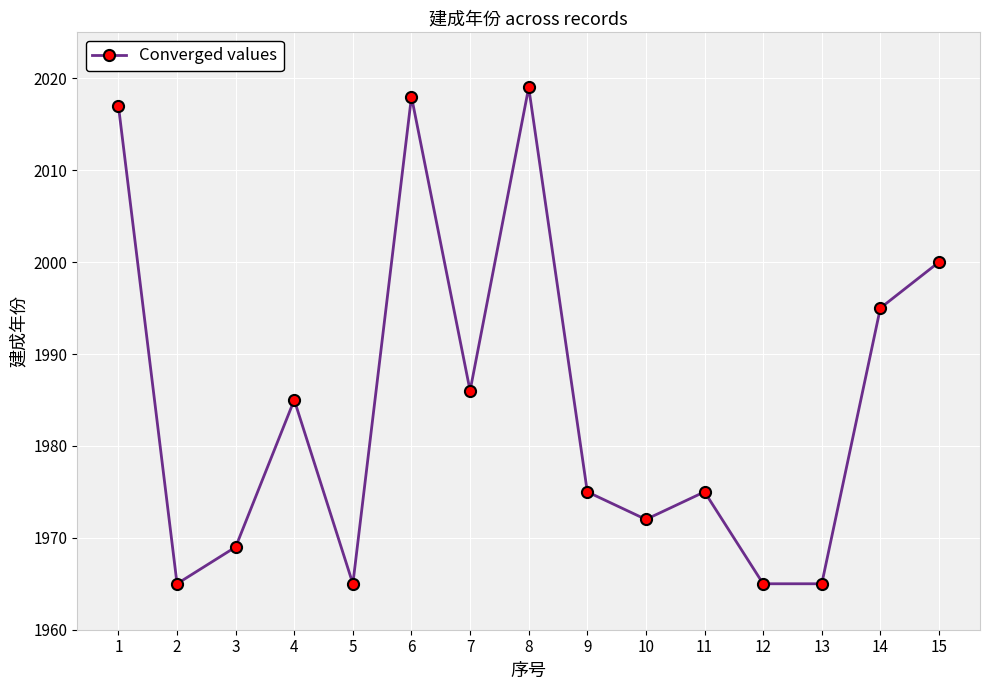

What is the smallest value displayed?

1965